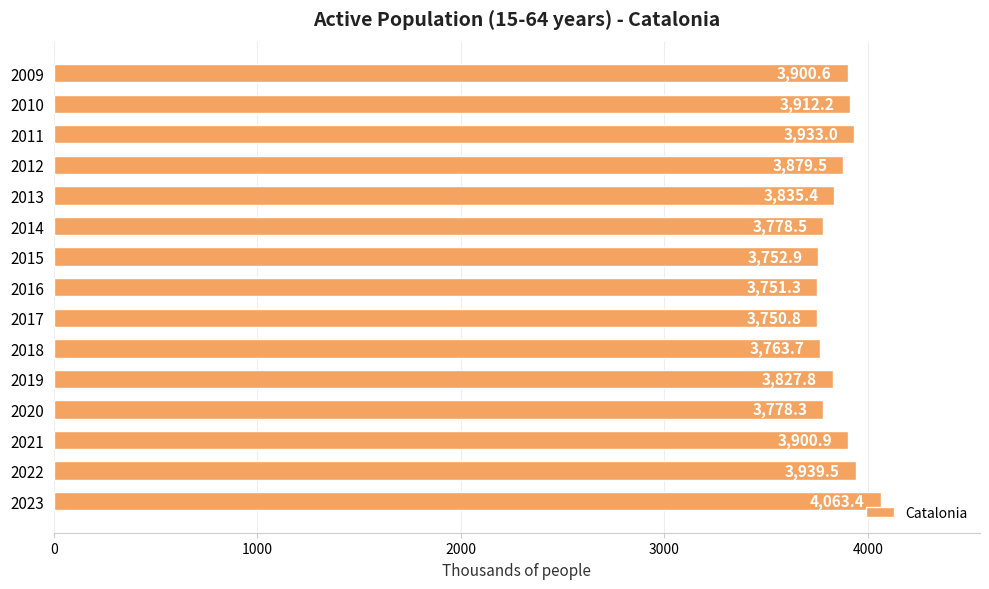

At which label is the value closest to 3907?

2010